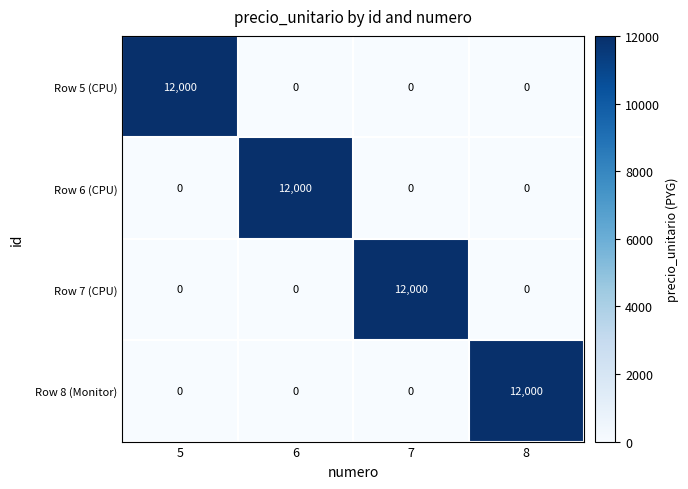

What is the greatest value displayed?

12000